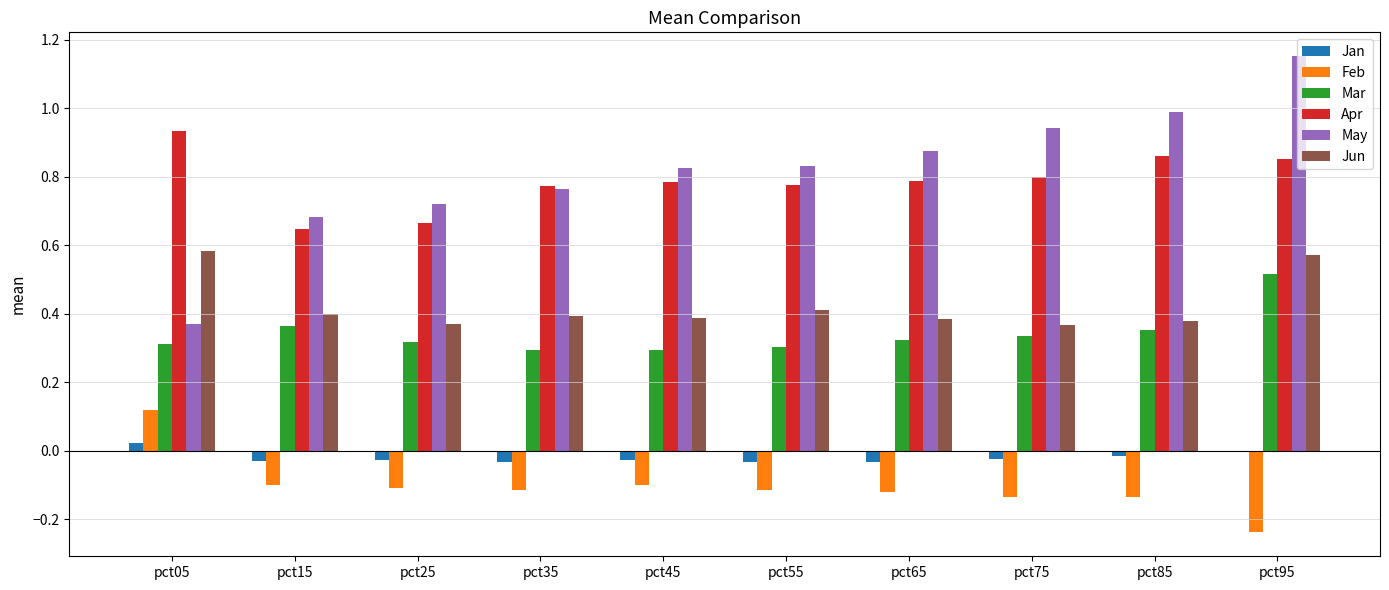

Is it true that May equals 0.5 at pct55?

False